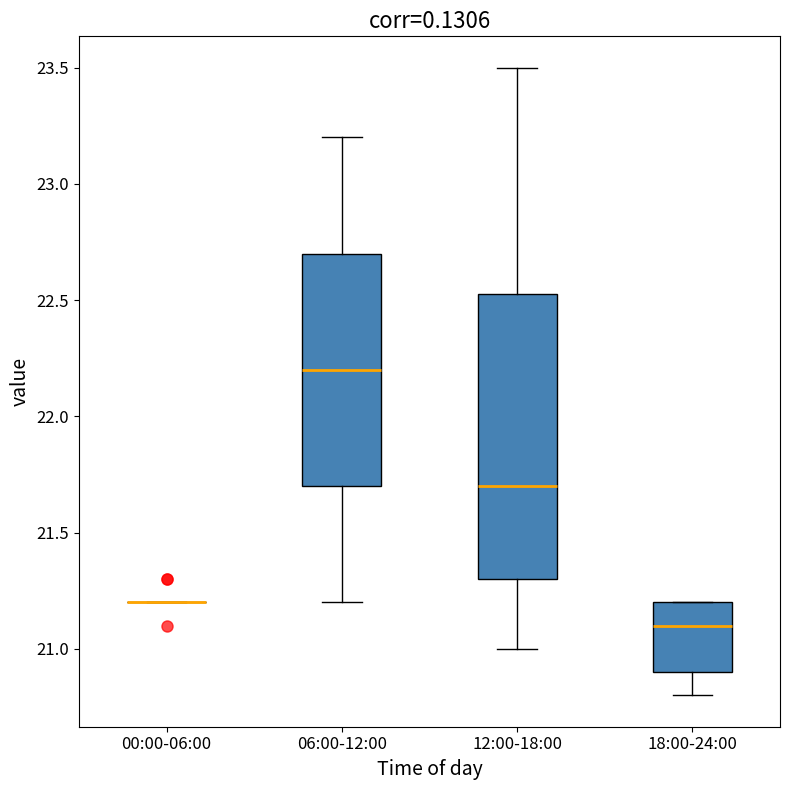

Comparing the boxes themselves (not the whiskers), which one is the tallest?

12:00-18:00